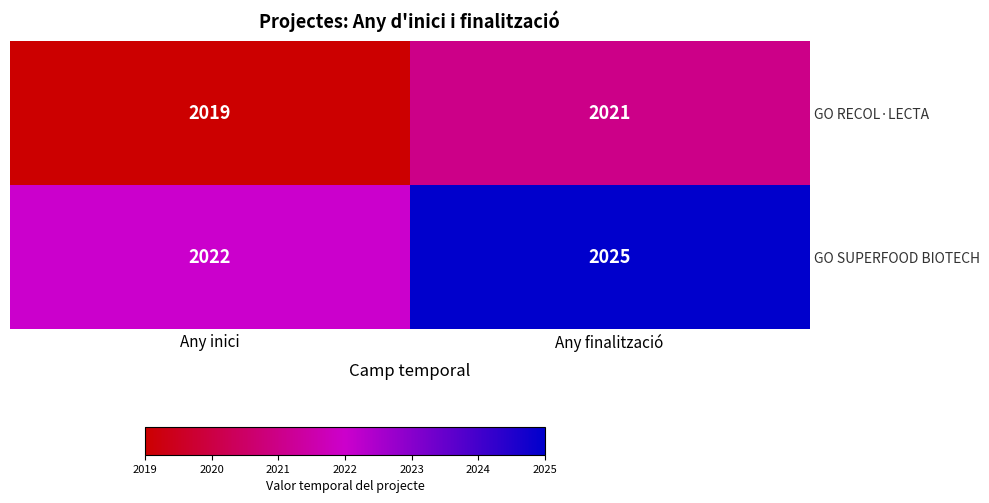

Reading right to left, transcribe all the data shown in this chart.

GO RECOL·LECTA: Any finalització=2021	Any inici=2019
GO SUPERFOOD BIOTECH: Any finalització=2025	Any inici=2022